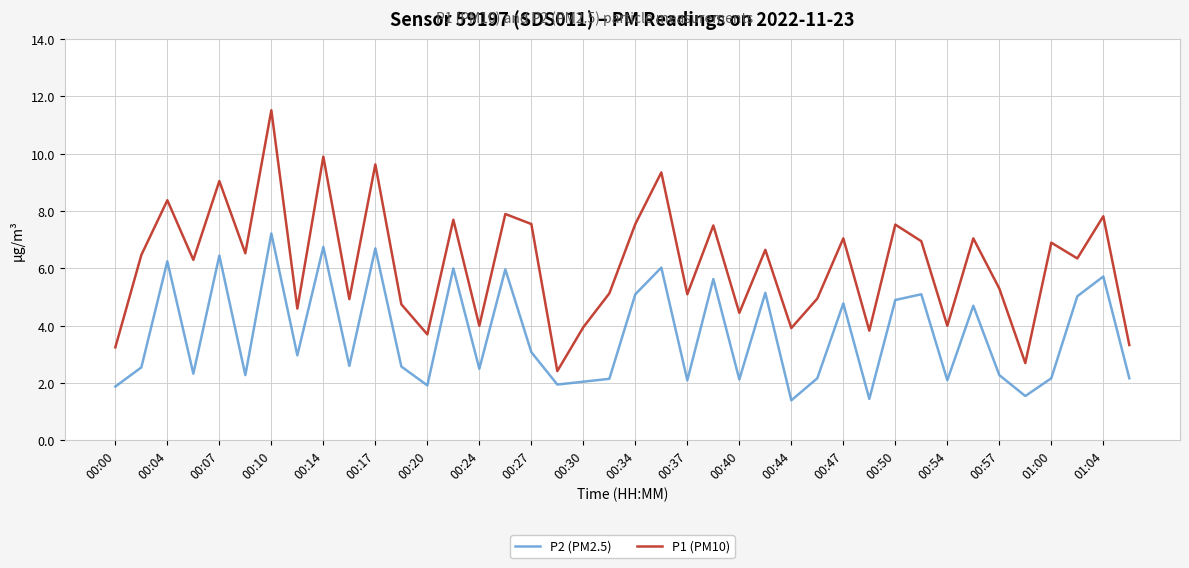

Rank the series by their maximum value, from lowest to highest.

P2 (PM2.5), P1 (PM10)